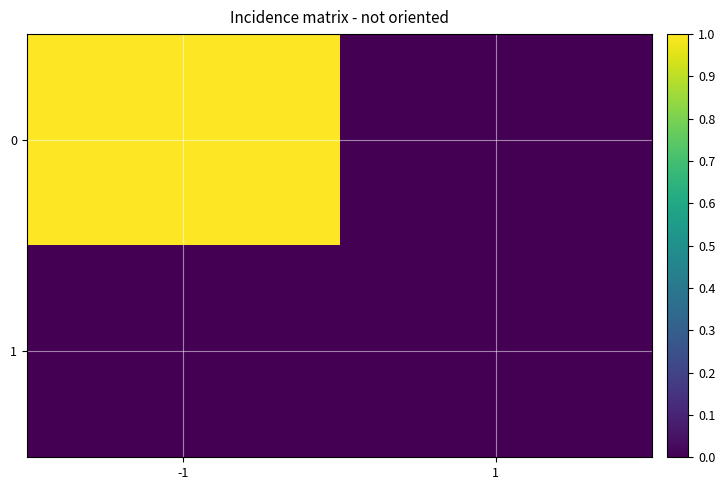

Reading left to right, list all the values displayed in this chart.

0: -1=1	1=0
1: -1=0	1=0